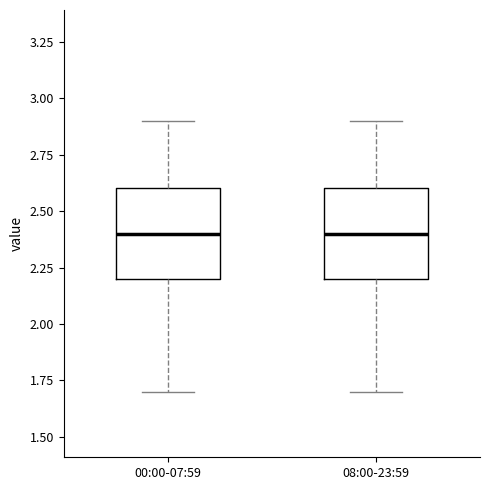

Reading left to right, transcribe this box plot: for each box, give where its median line is, the range the box spans, and where its two whiskers end, as read against the y-axis. The values are not printed on the chart, so give them approximately, as read against the axis.

00:00-07:59: median 2.4, box 2.2 to 2.6, whiskers 1.7 to 2.9
08:00-23:59: median 2.4, box 2.2 to 2.6, whiskers 1.7 to 2.9